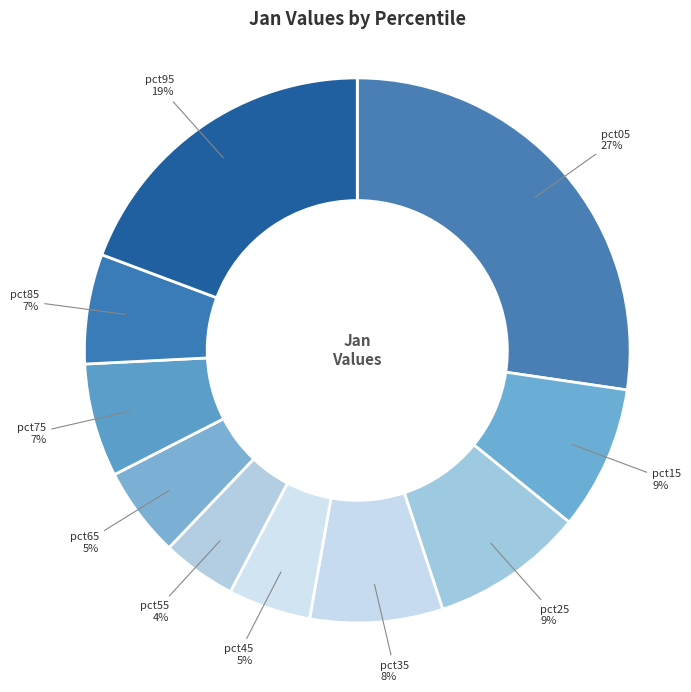

To the nearest percent, what percentage of the pie is pct15?

9%